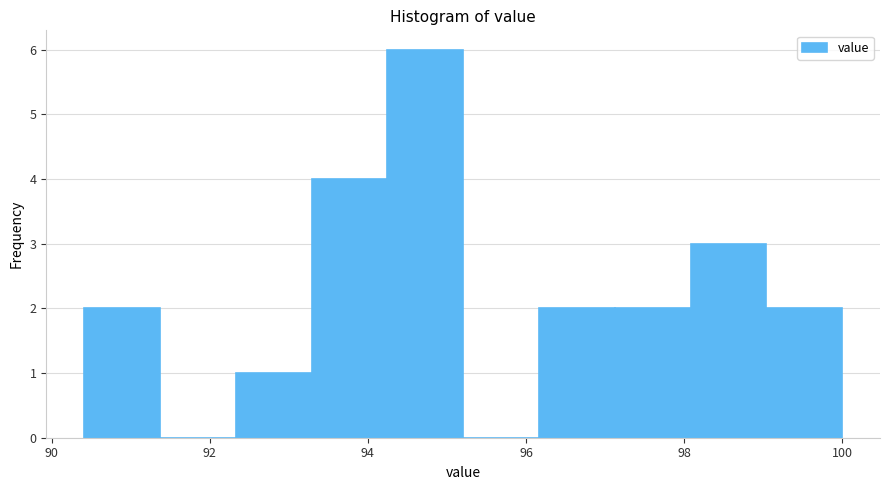

How tall is the bar that spans 98.0 to 99.0 on the x-axis? Neither the bar edges nor the heights are printed on the chart, so give them approximately, as read against the axes.

3